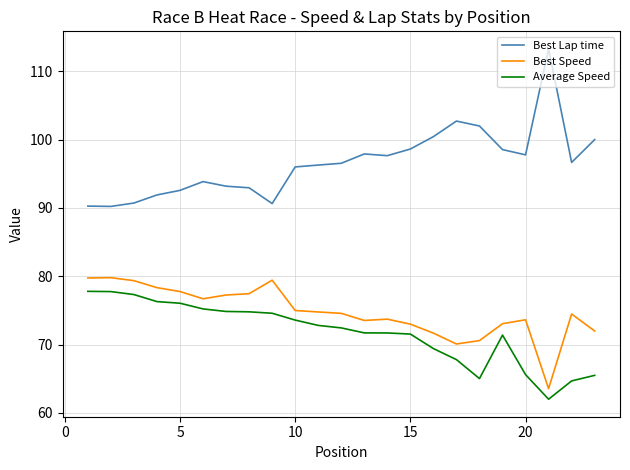

Which series has the largest total across all categories?

Best Lap time